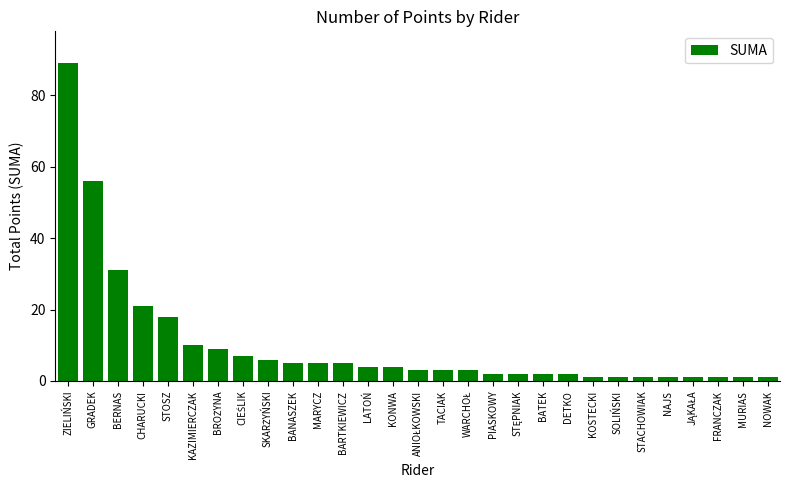

What is the label of the 25th bar from the left?

NAJS